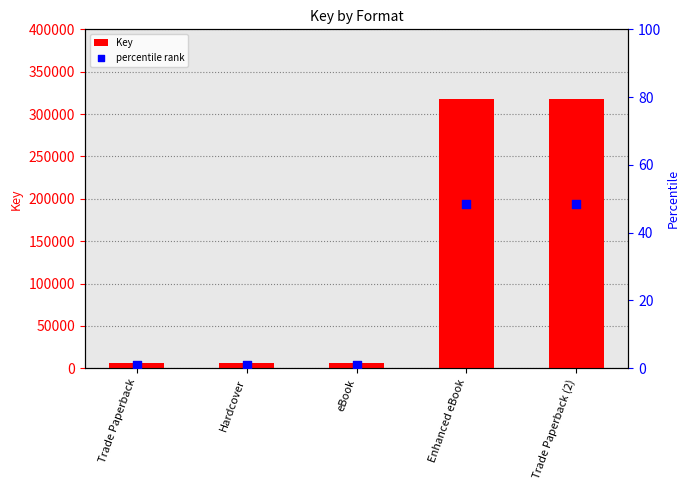

At which category is the sum across all series the highest?

Enhanced eBook